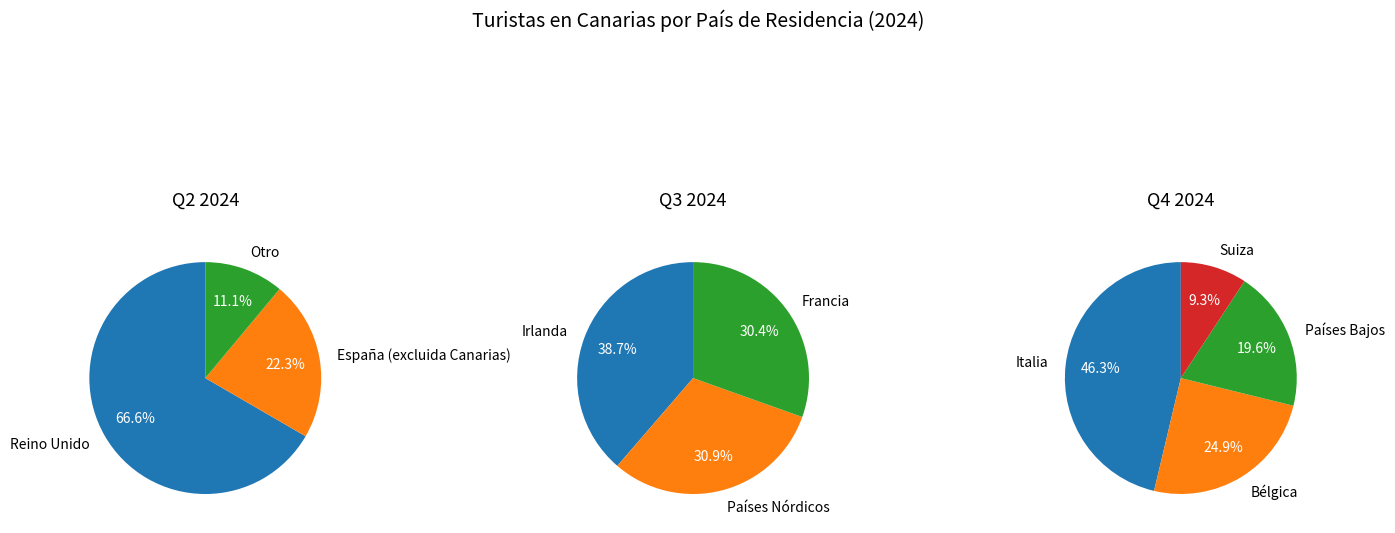

How many slices are in this pie chart?

10